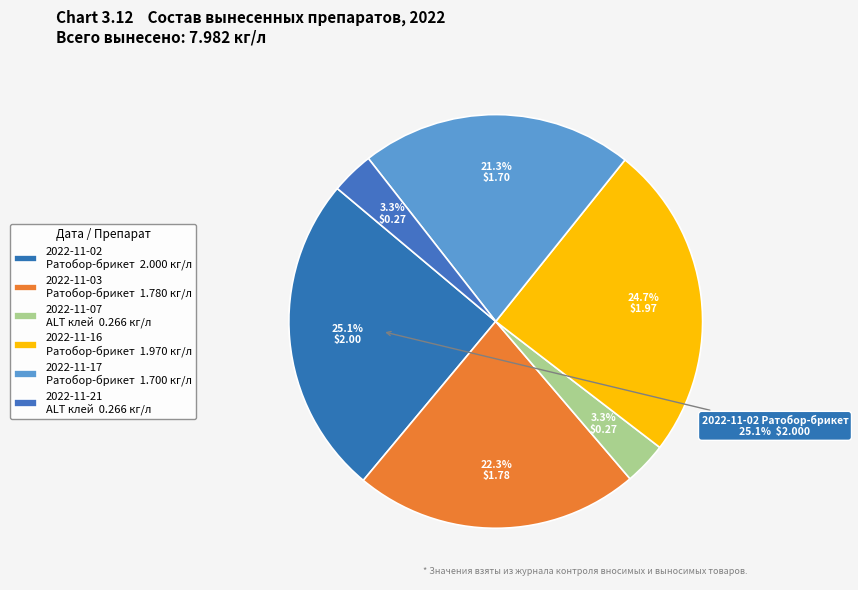

Is it true that 2022-11-17
Ратобор-брикет is 21% of the pie?

True